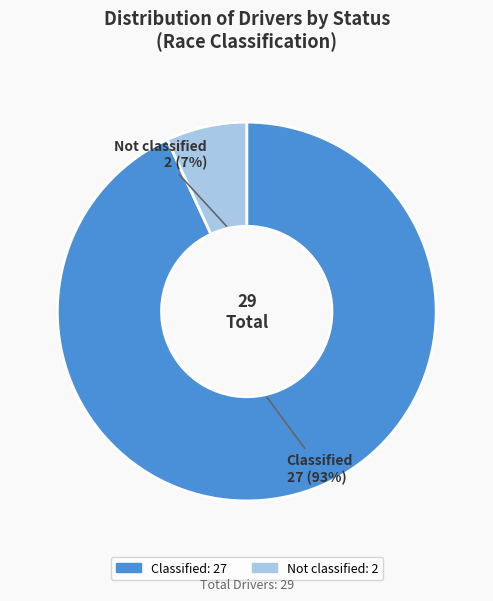

True or false: Not classified accounts for 7% of the total.

True